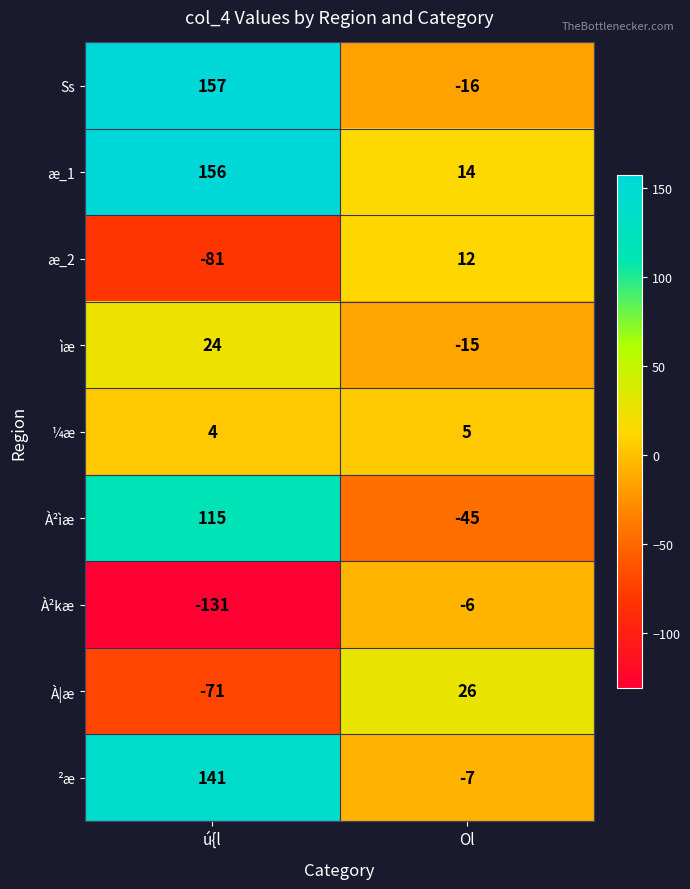

What is the difference between the ìæ values at Ol and ú{l?

39